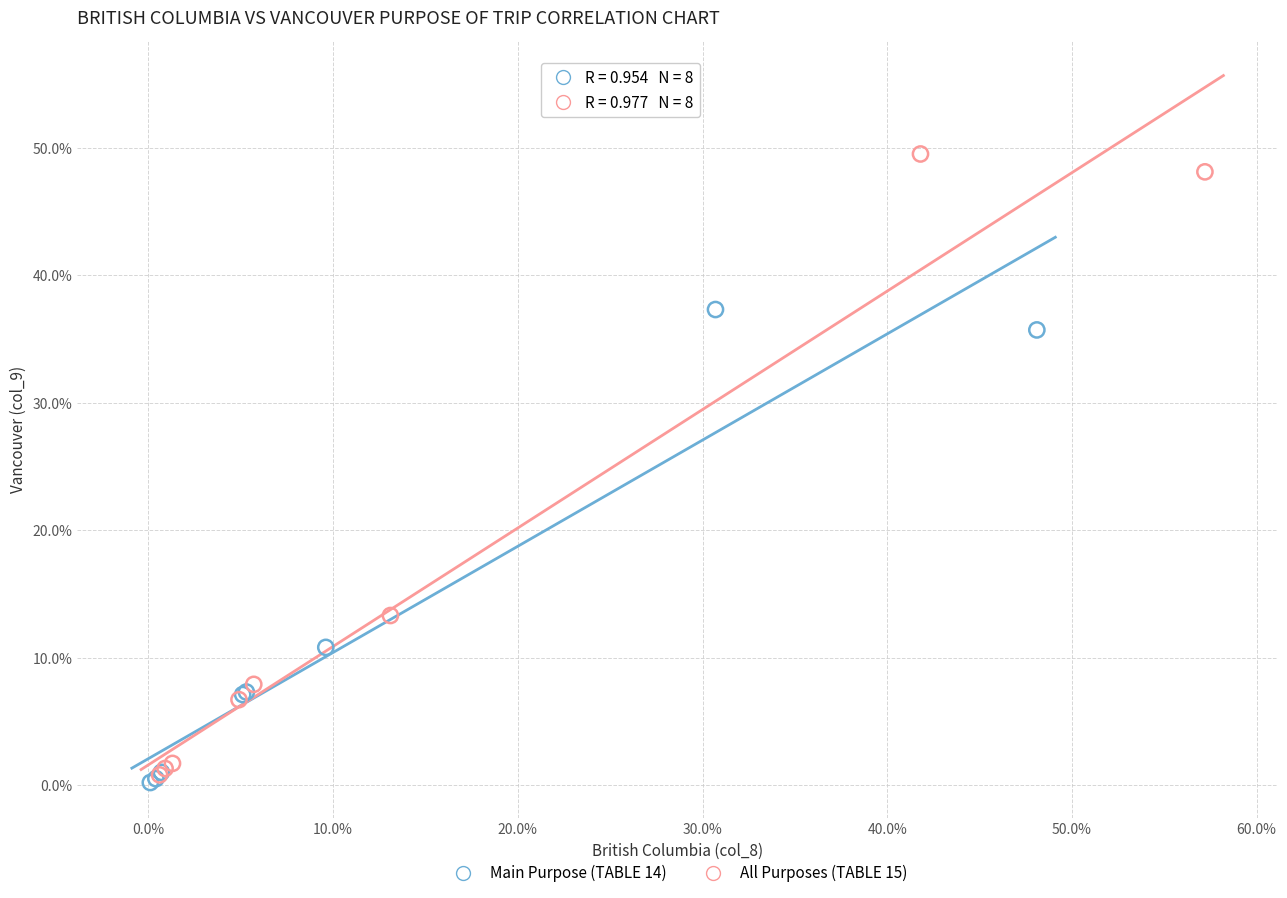

What are all the series names shown in the legend?

Main Purpose (TABLE 14), All Purposes (TABLE 15)